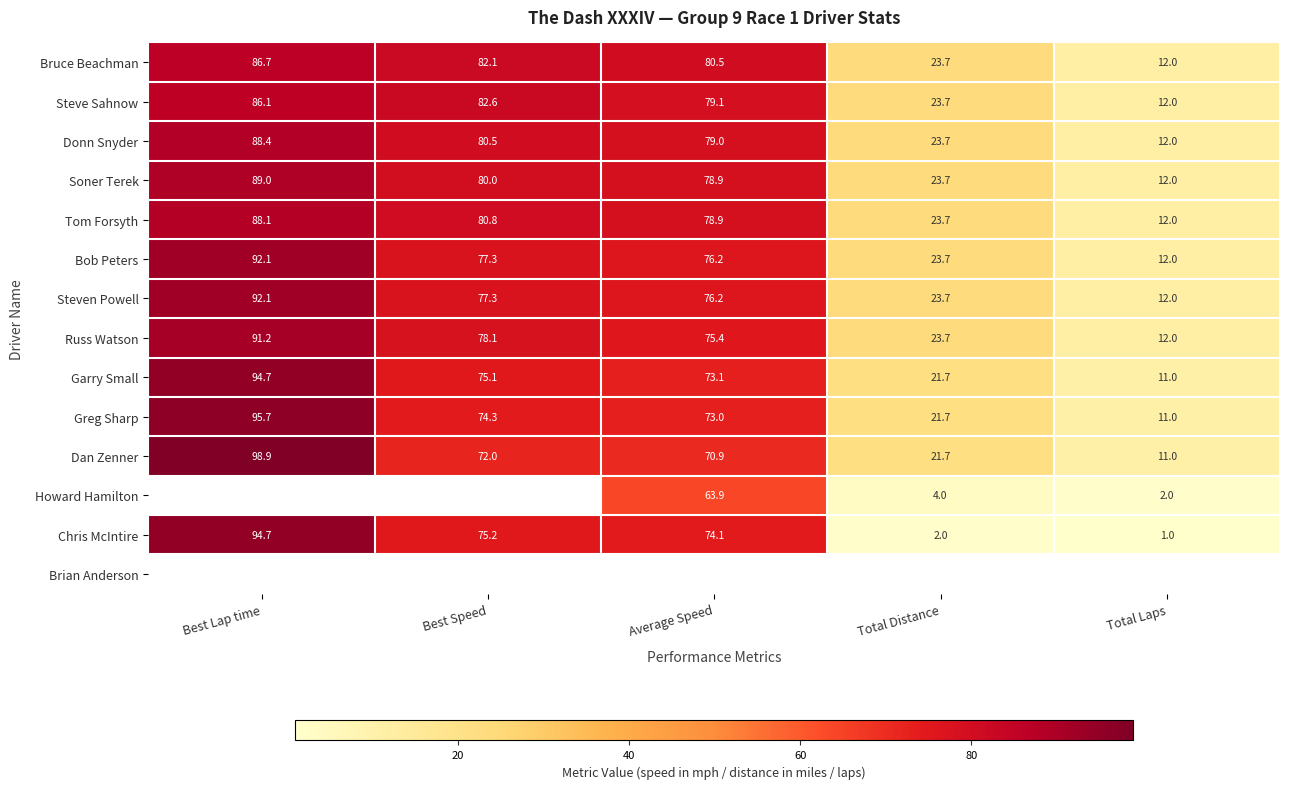

The value of Chris McIntire at Average Speed is 114.6. True or false?

False